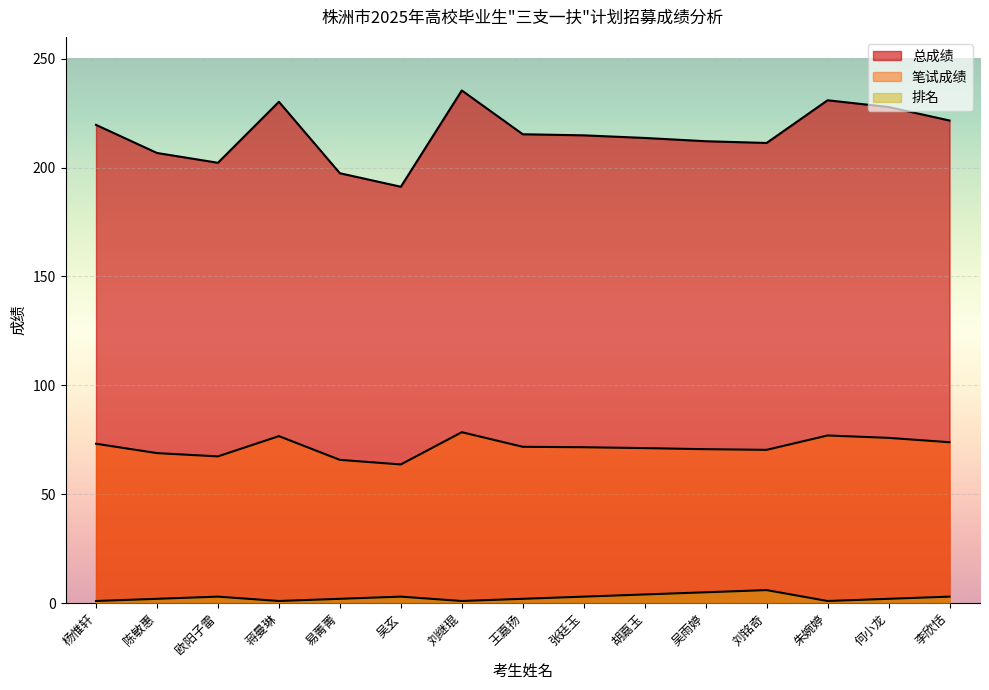

What is the label of the 9th point from the left?

张廷玉